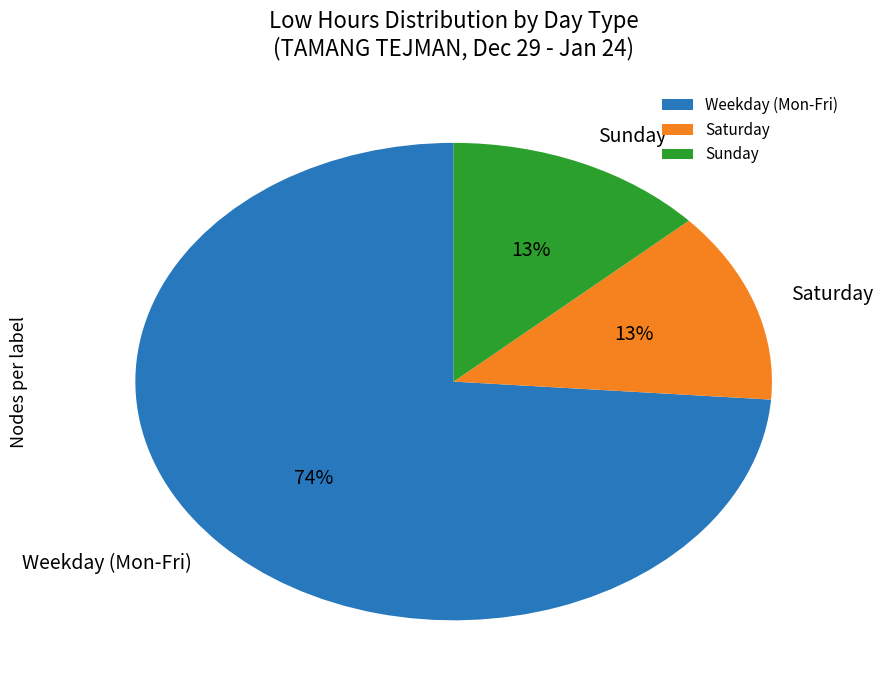

Between Weekday (Mon-Fri) and Sunday, which is larger?

Weekday (Mon-Fri)